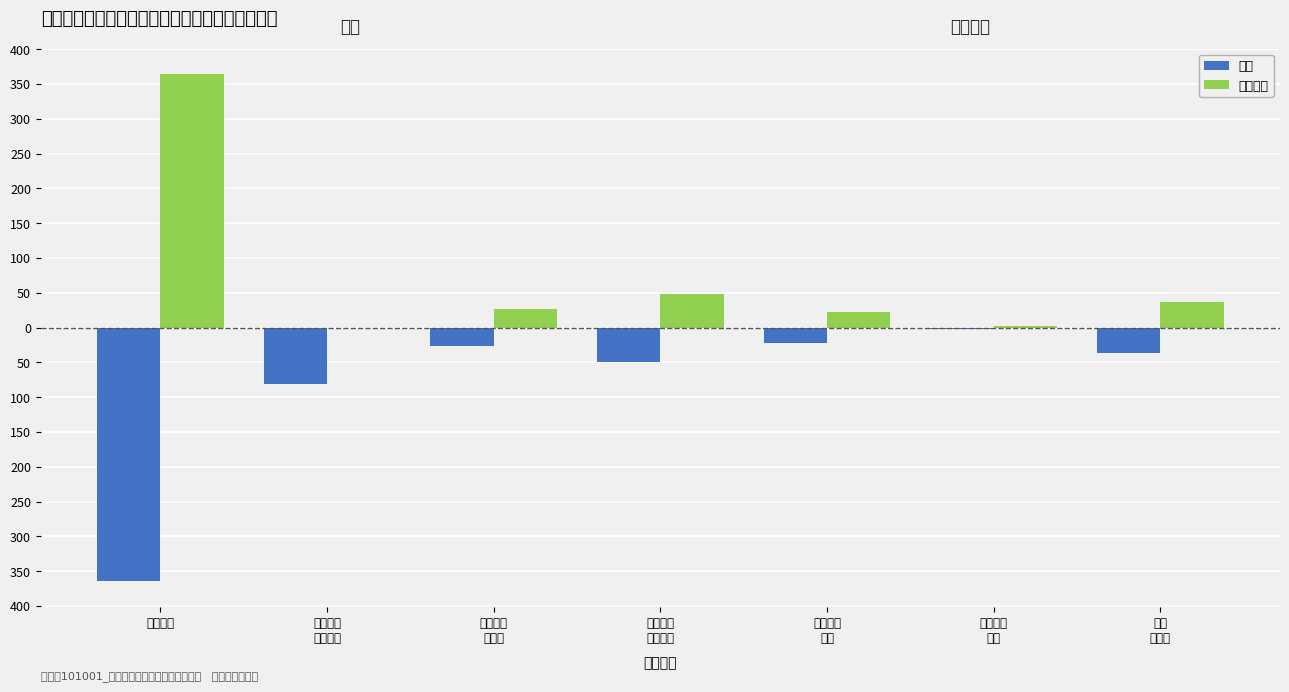

Which has a higher value, 行政运行 or 其他医疗
支出?

其他医疗
支出